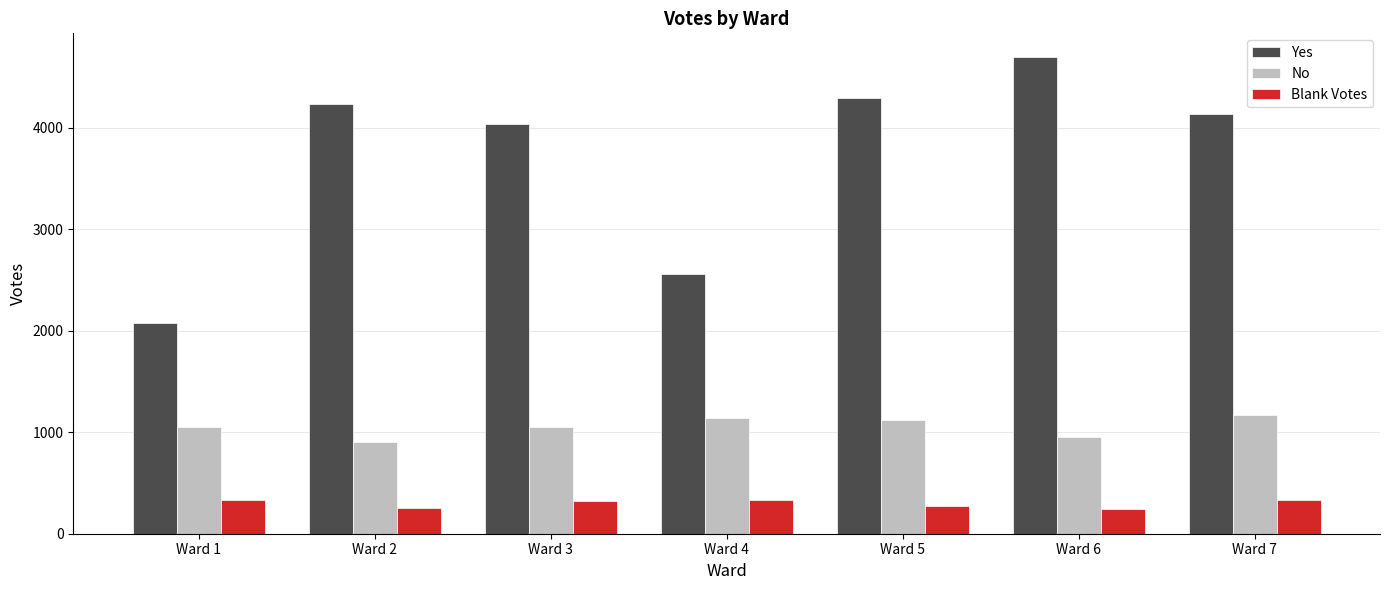

How many data points in Yes are less than 4131?

3